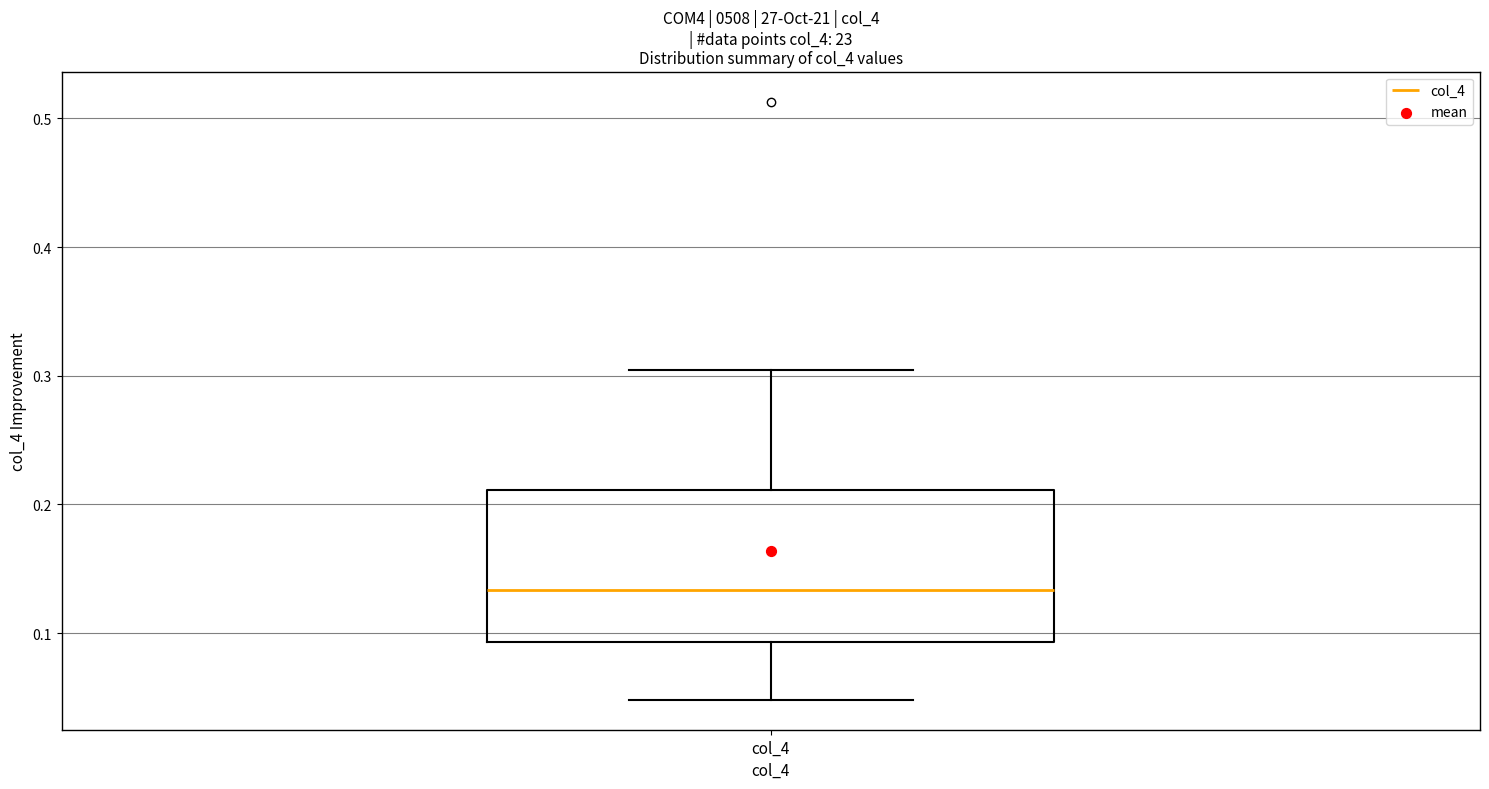

Read this box plot against the y-axis: the position of the median line, the range covered by the box, and the ends of both whiskers. The values are not printed on the chart, so give them approximately, as read against the axis.

median 0.13, box 0.09 to 0.21, whiskers 0.05 to 0.30